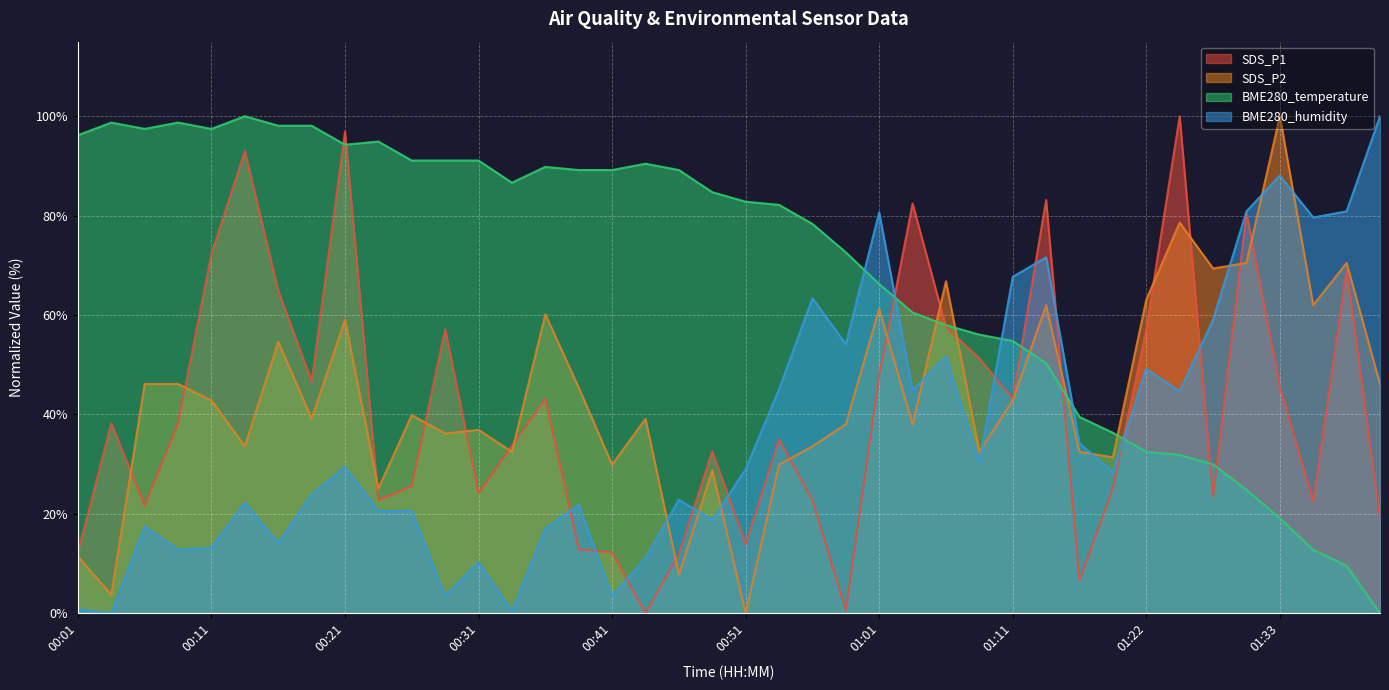

How many positive values does the SDS_P1 series have?

39